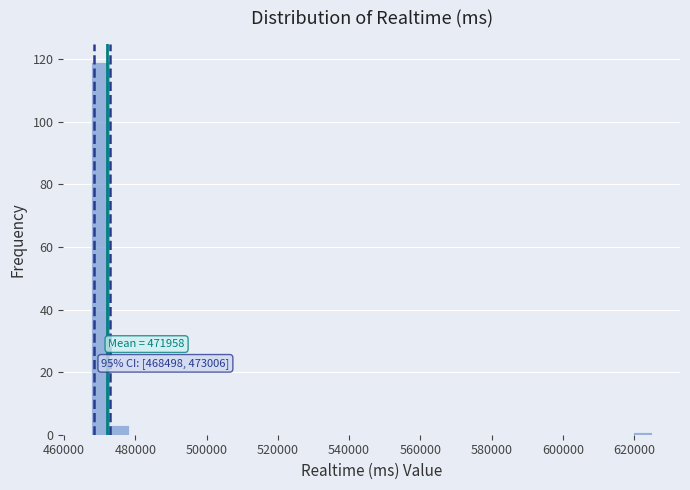

Read against the x-axis, roughly where is the centre of the tallest bar?

470000